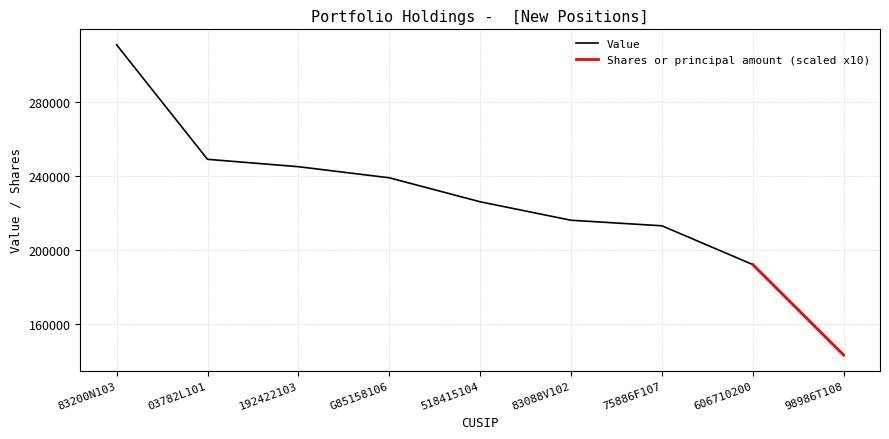

What is the sum of the values at G85158106 and 606710200?

431000